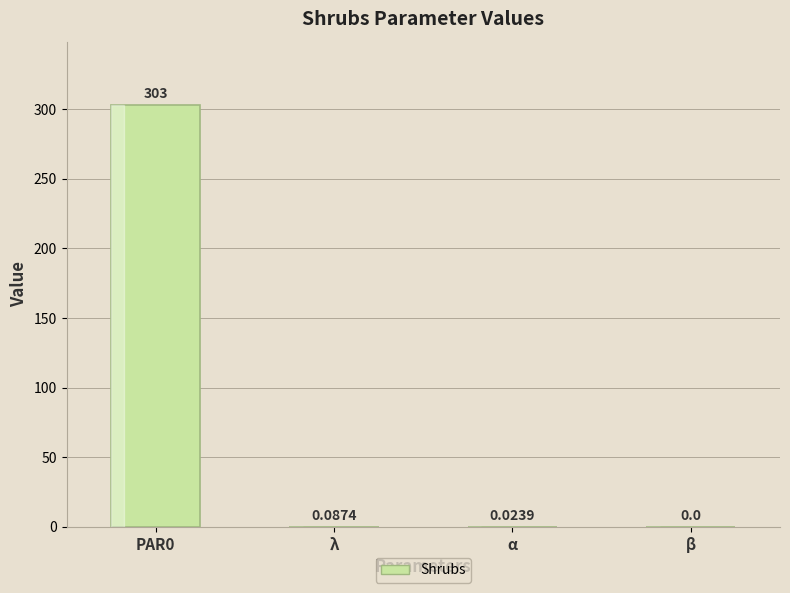

What is the sum of the values at PAR0 and α?

303.0